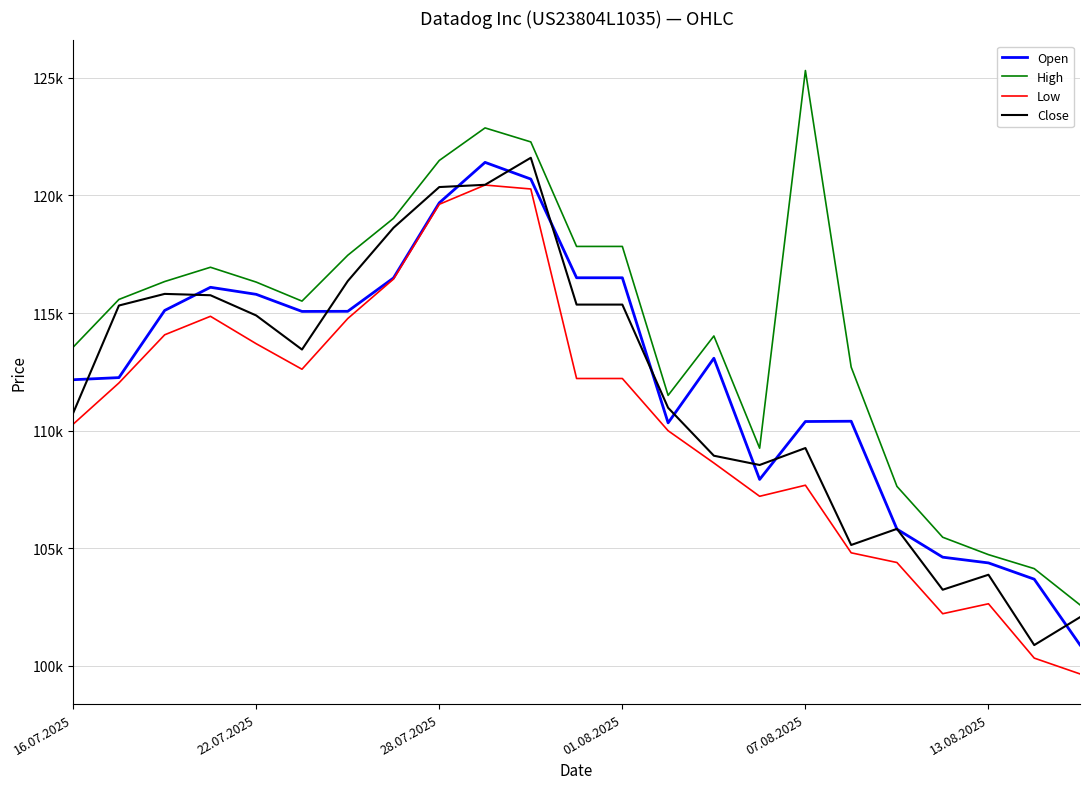

Does the chart have visible grid lines?

Yes